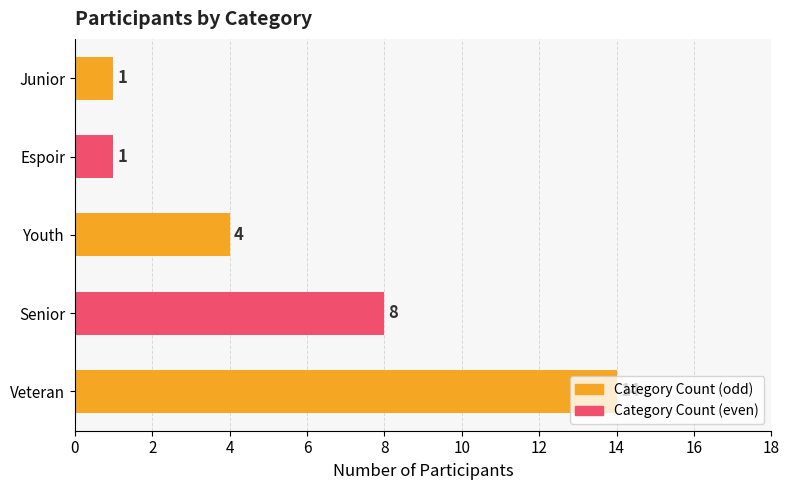

What is the maximum value shown in the chart?

14